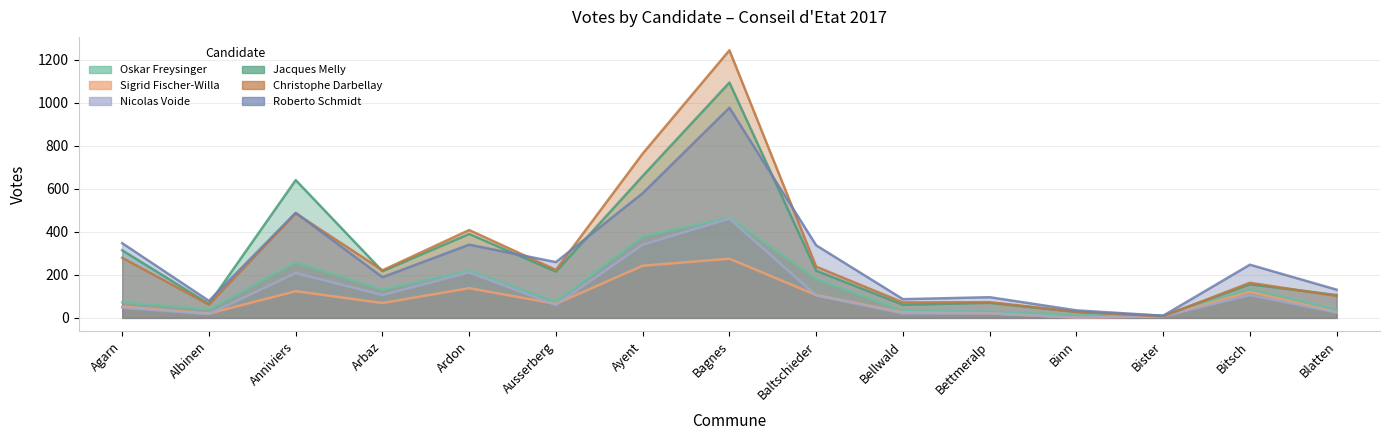

Reading left to right, list all the values displayed in this chart.

Oskar Freysinger: Agarn=72	Albinen=39	Anniviers=258	Arbaz=131	Ardon=219	Ausserberg=75	Ayent=378	Bagnes=465	Baltschieder=182	Bellwald=33	Bettmeralp=29	Binn=14	Bister=7	Bitsch=133	Blatten=38
Sigrid Fischer-Willa: Agarn=52	Albinen=20	Anniviers=124	Arbaz=69	Ardon=138	Ausserberg=65	Ayent=242	Bagnes=275	Baltschieder=106	Bellwald=25	Bettmeralp=21	Binn=1	Bister=7	Bitsch=121	Blatten=27
Nicolas Voide: Agarn=47	Albinen=18	Anniviers=208	Arbaz=106	Ardon=211	Ausserberg=60	Ayent=340	Bagnes=461	Baltschieder=104	Bellwald=21	Bettmeralp=21	Binn=2	Bister=7	Bitsch=106	Blatten=25
Jacques Melly: Agarn=314	Albinen=65	Anniviers=640	Arbaz=217	Ardon=390	Ausserberg=215	Ayent=659	Bagnes=1093	Baltschieder=219	Bellwald=61	Bettmeralp=70	Binn=28	Bister=10	Bitsch=156	Blatten=106
Christophe Darbellay: Agarn=279	Albinen=62	Anniviers=486	Arbaz=221	Ardon=408	Ausserberg=223	Ayent=763	Bagnes=1243	Baltschieder=238	Bellwald=72	Bettmeralp=73	Binn=28	Bister=7	Bitsch=163	Blatten=102
Roberto Schmidt: Agarn=347	Albinen=79	Anniviers=488	Arbaz=189	Ardon=340	Ausserberg=259	Ayent=579	Bagnes=976	Baltschieder=337	Bellwald=87	Bettmeralp=96	Binn=35	Bister=10	Bitsch=247	Blatten=131